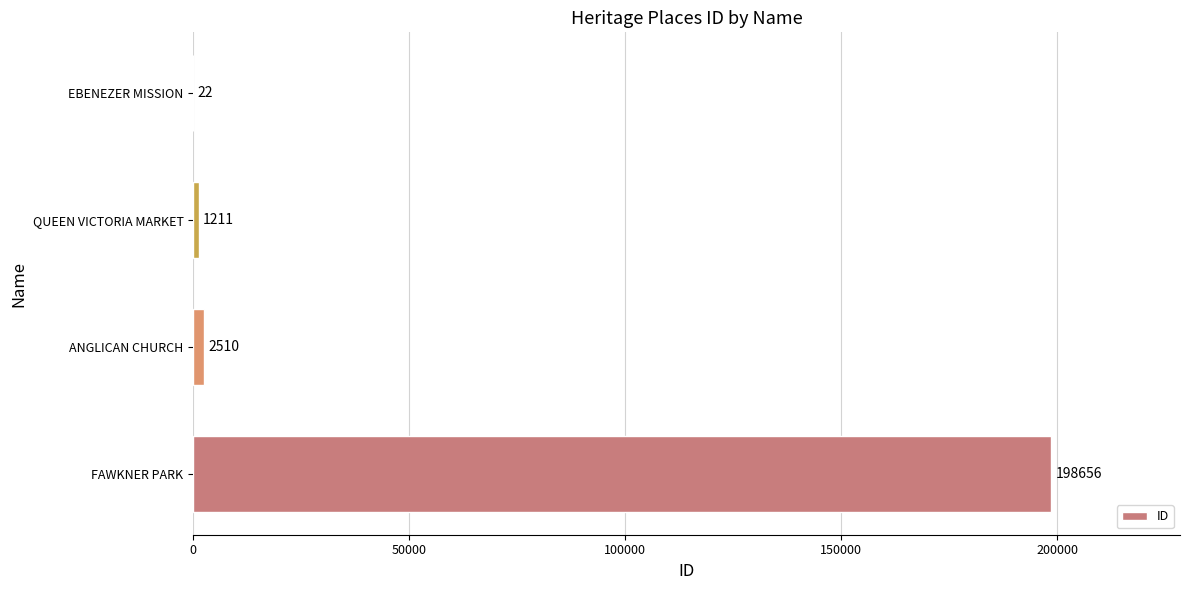

Reading top to bottom, what are all the values shown in this chart?

EBENEZER MISSION=22	QUEEN VICTORIA MARKET=1211	ANGLICAN CHURCH=2510	FAWKNER PARK=198656